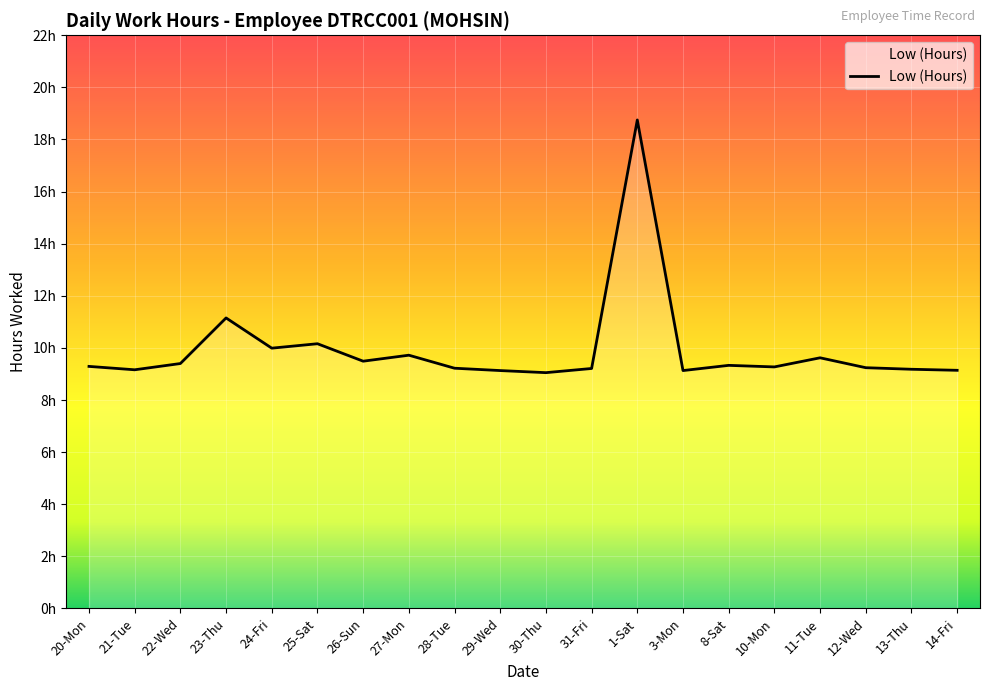

What is the difference between the maximum and minimum values?

9.7